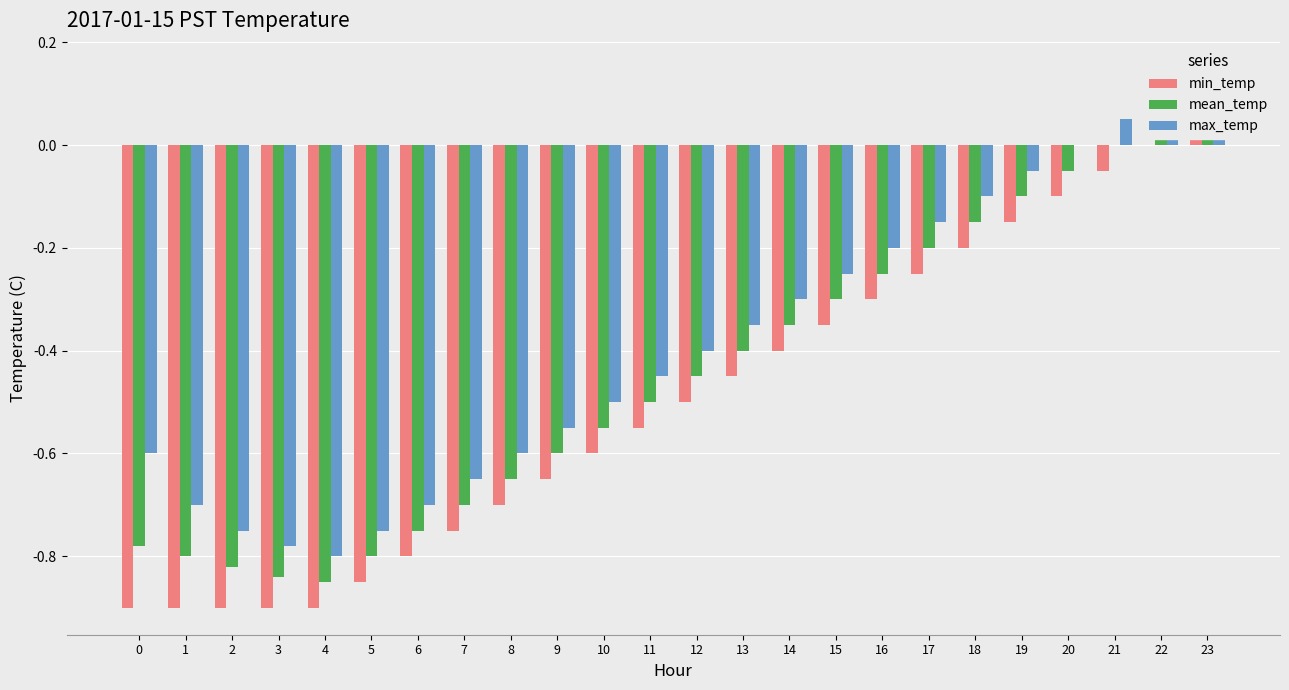

What is the total value across all series at 19?

-0.3